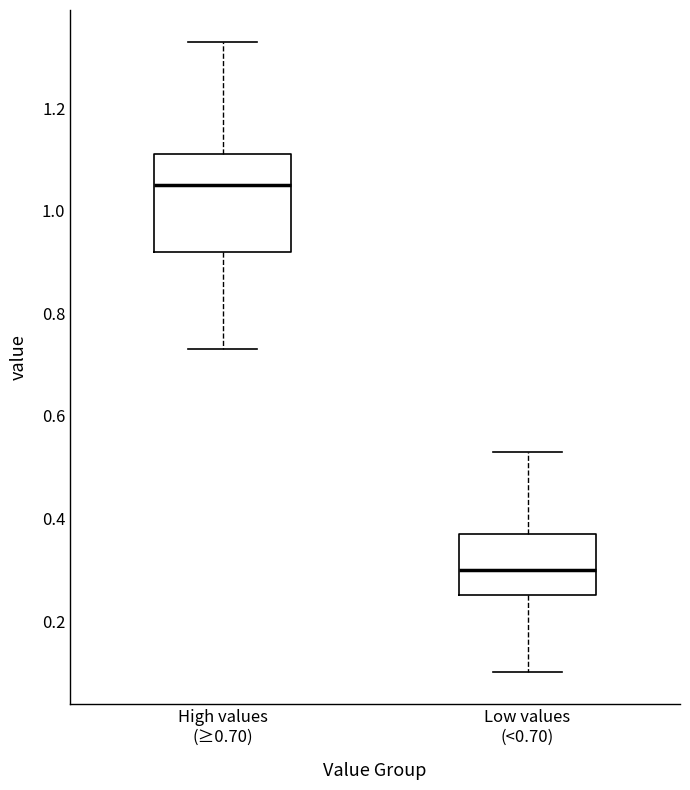

Which box is the tallest, from its lower edge to its upper edge?

High values (≥0.70)